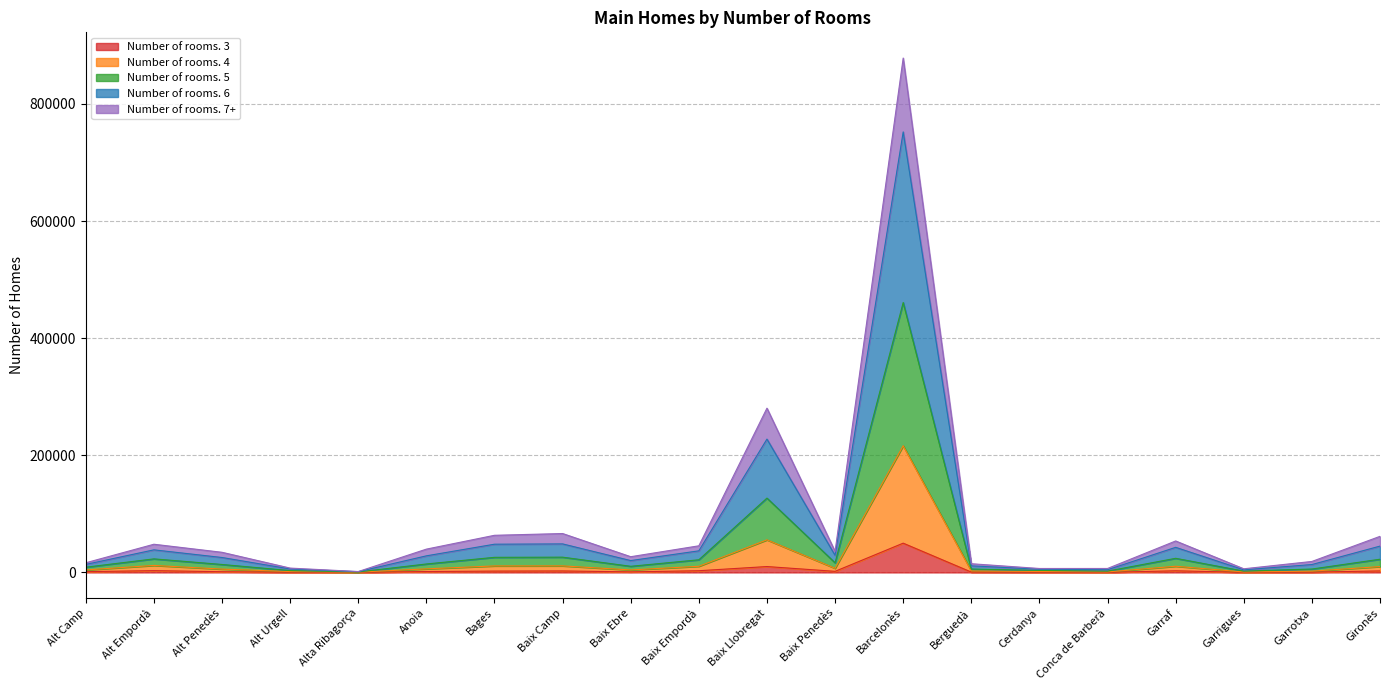

True or false: Number of rooms. 5 and Number of rooms. 4 cross at least once.

False